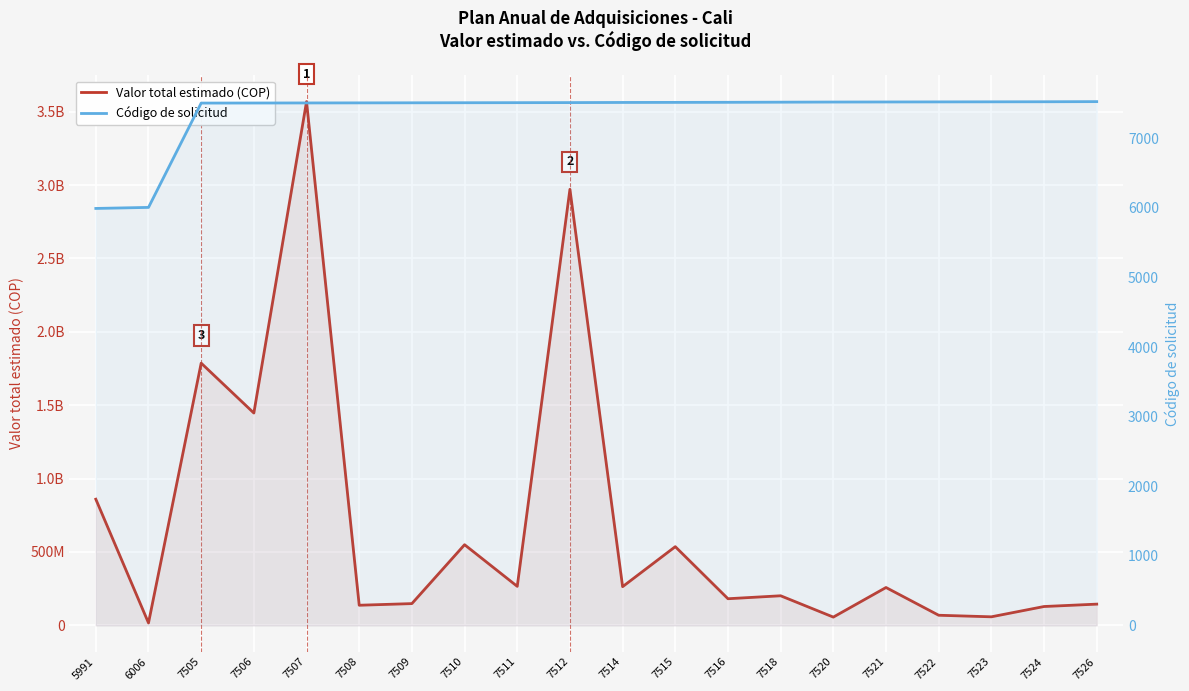

In Valor total estimado (COP), how many points are higher than both neighbors (excluding endpoints)?

7